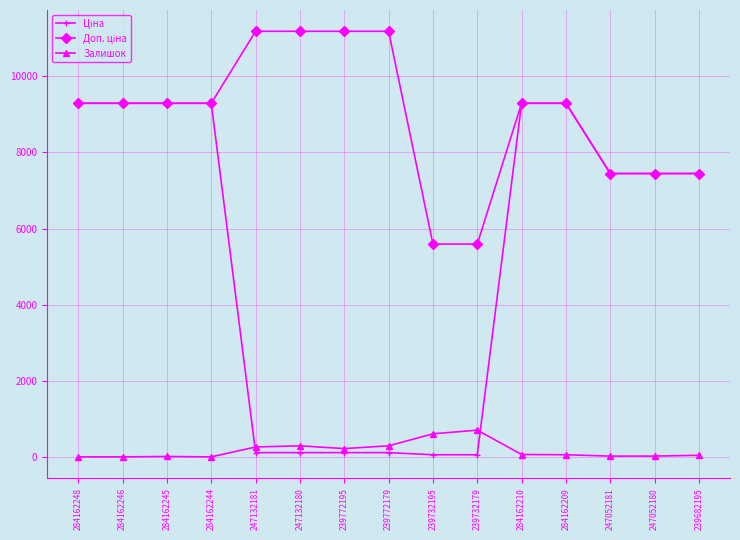

At how many categories does at least one series exceed 8238?

10